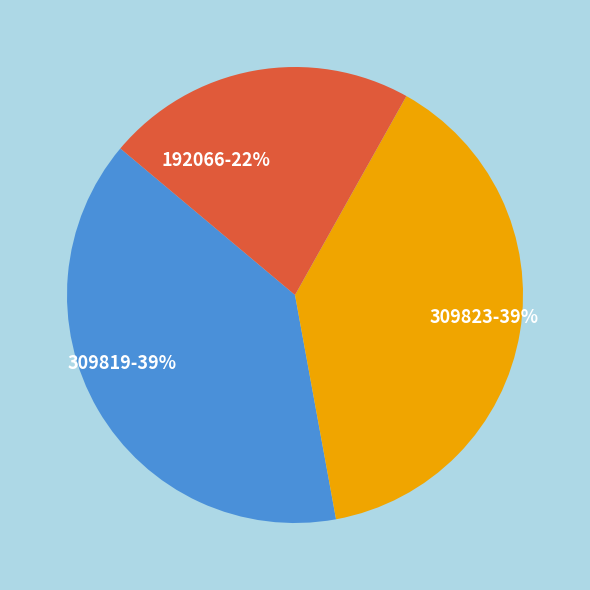

Is 192066 the majority of the pie?

No